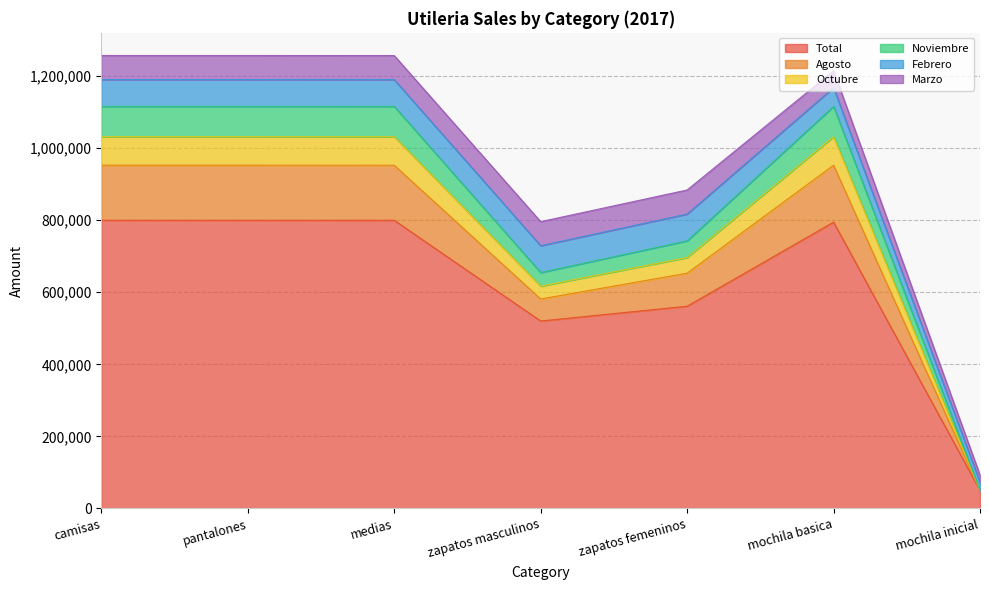

How many lines are shown in the chart?

6